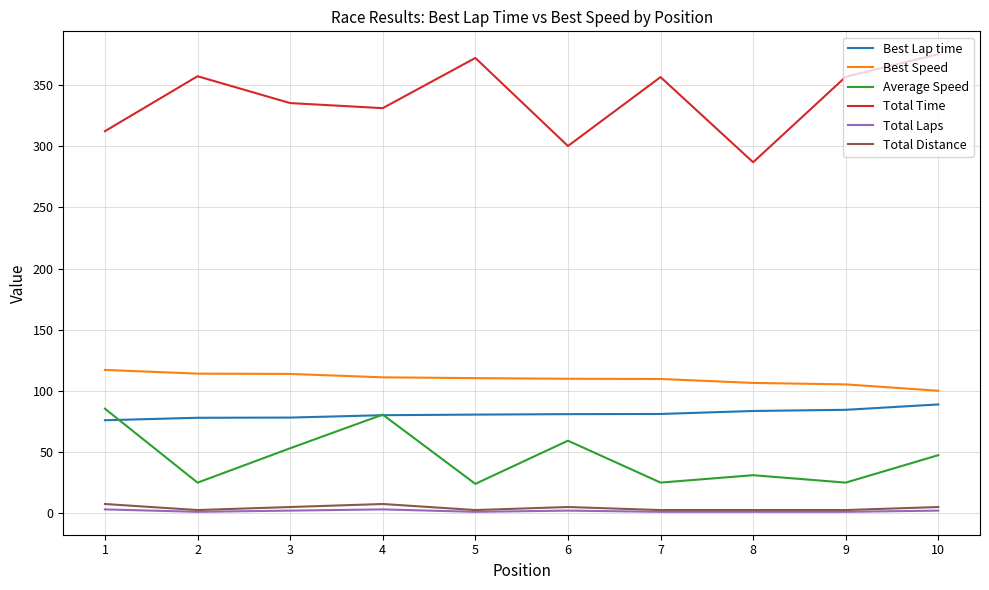

Is the value of Total Distance at 4 greater than the value of Total Time at 9?

No